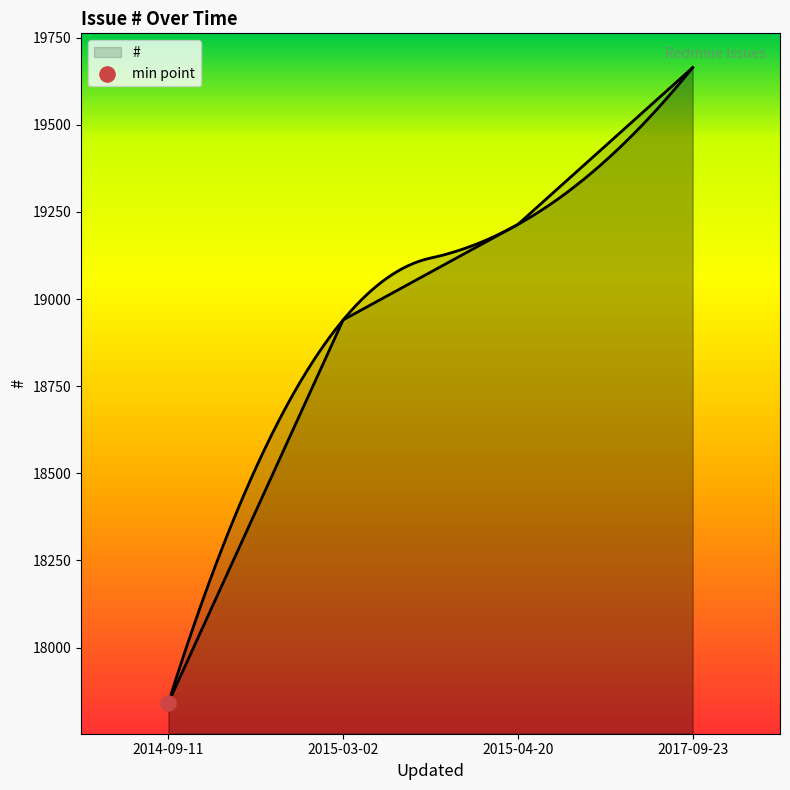

Which has a higher value, 2015-03-02 or 2017-09-23?

2017-09-23